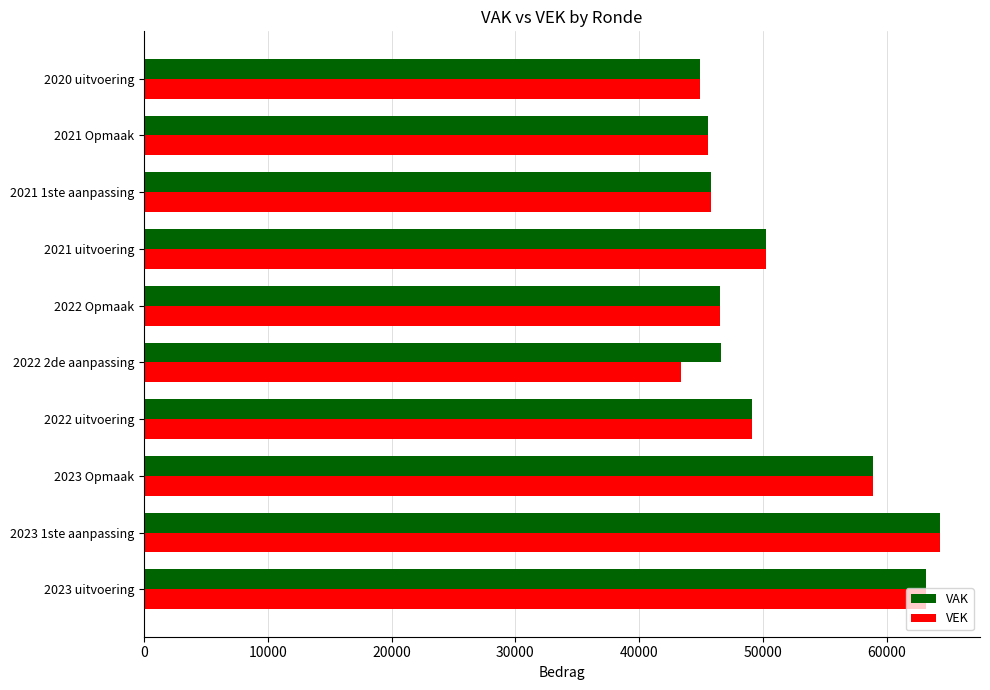

The value of VAK at 2020 uitvoering is 44960. True or false?

True